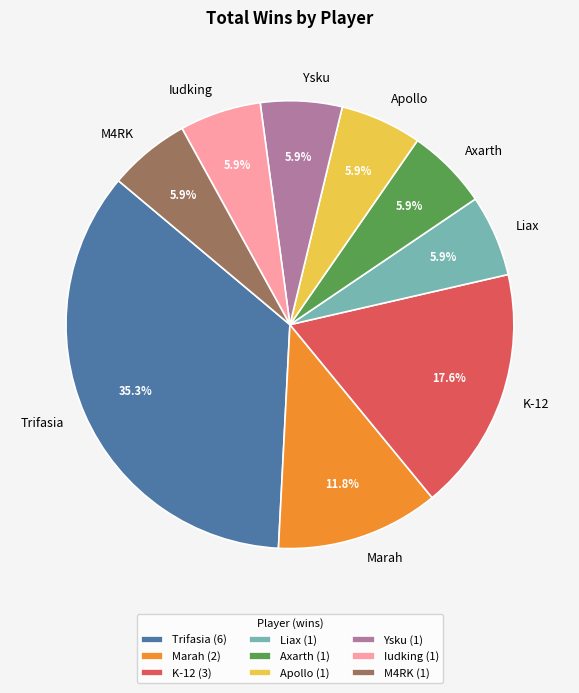

Combined, do Iudking and Ysku account for over 50%?

No